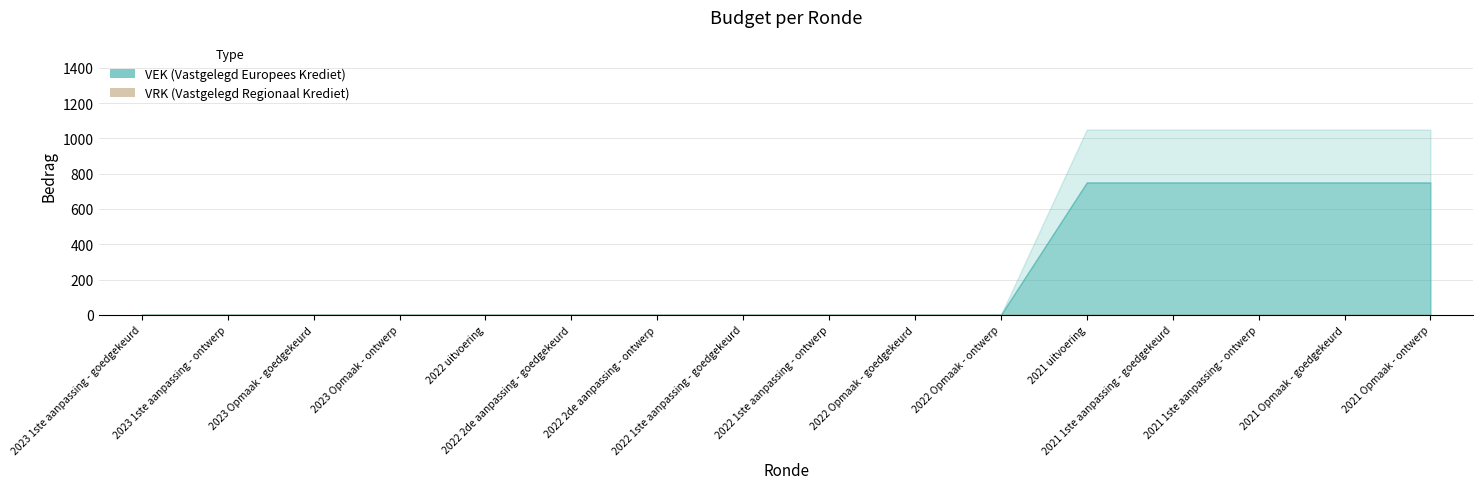

What are all the series names shown in the legend?

VEK, VRK